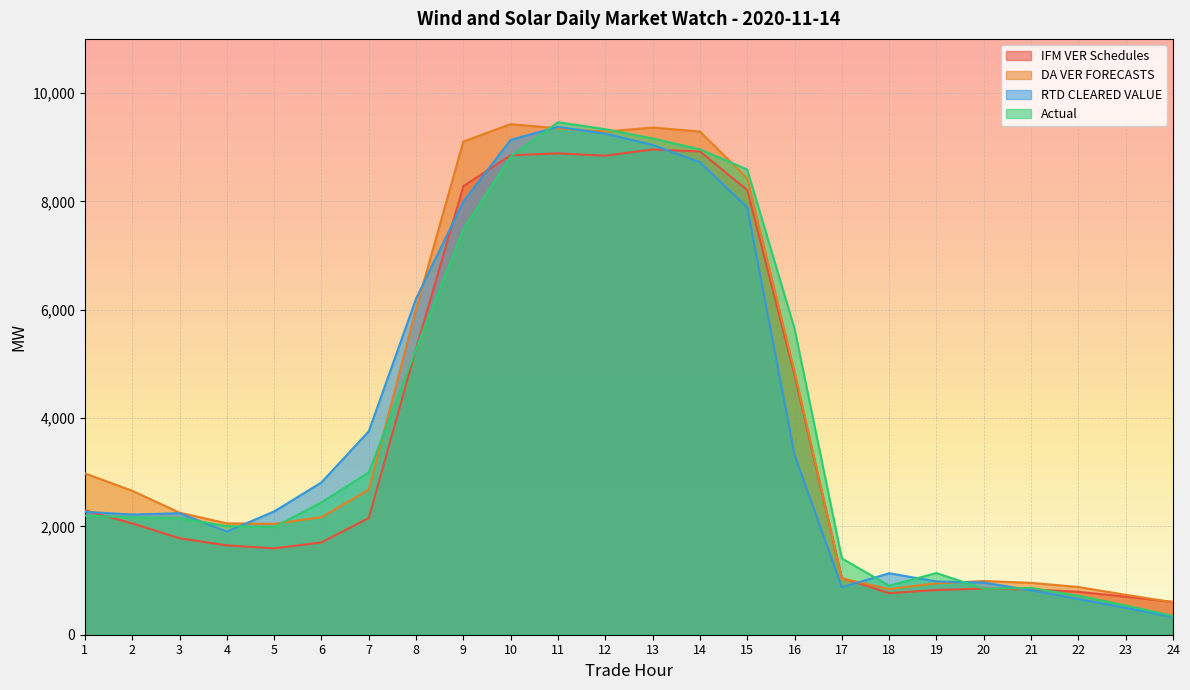

Reading left to right, extract all data points from this chart.

IFM VER Schedules: 1=2297.6	2=2054.3	3=1781.3	4=1649.4	5=1594.2	6=1703.6	7=2153.7	8=5280.0	9=8281.4	10=8851.2	11=8885.9	12=8843.8	13=8958.5	14=8921.5	15=8210.0	16=4793.2	17=1047.8	18=767.2	19=826.5	20=851.1	21=836.7	22=792.5	23=701.7	24=605.4
DA VER FORECASTS: 1=2977.8	2=2658.0	3=2253.6	4=2056.2	5=2045.5	6=2171.2	7=2676.3	8=6011.4	9=9104.8	10=9426.6	11=9348.3	12=9289.4	13=9362.9	14=9289.8	15=8427.1	16=4859.2	17=1038.2	18=843.5	19=949.2	20=991.2	21=957.7	22=880.8	23=737.4	24=598.4
RTD CLEARED VALUE: 1=2269.4	2=2218.9	3=2242.8	4=1904.0	5=2275.3	6=2811.6	7=3755.1	8=6204.4	9=8000.1	10=9136.8	11=9374.9	12=9251.4	13=9042.6	14=8723.8	15=7889.6	16=3319.2	17=876.1	18=1134.4	19=983.7	20=962.2	21=820.8	22=658.9	23=497.0	24=324.7
Actual: 1=2199.8	2=2166.6	3=2151.7	4=2005.8	5=1987.8	6=2443.1	7=2996.1	8=5268.9	9=7488.2	10=8827.6	11=9461.3	12=9332.9	13=9161.4	14=8960.7	15=8588.6	16=5651.4	17=1408.8	18=904.5	19=1138.3	20=848.7	21=863.6	22=719.3	23=539.8	24=347.1